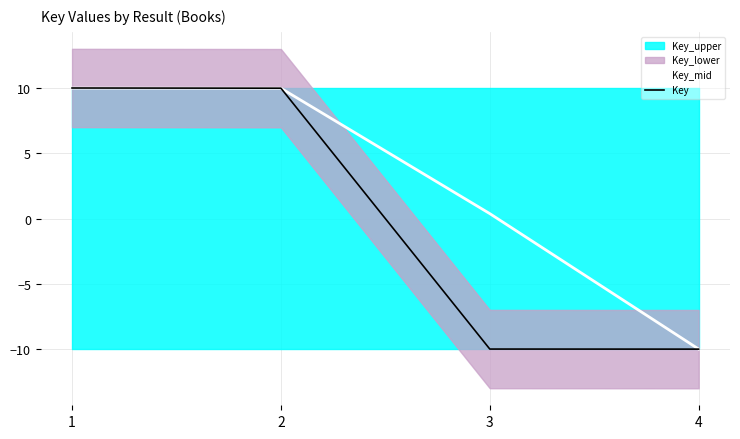

At which label does Key reach its peak?

1